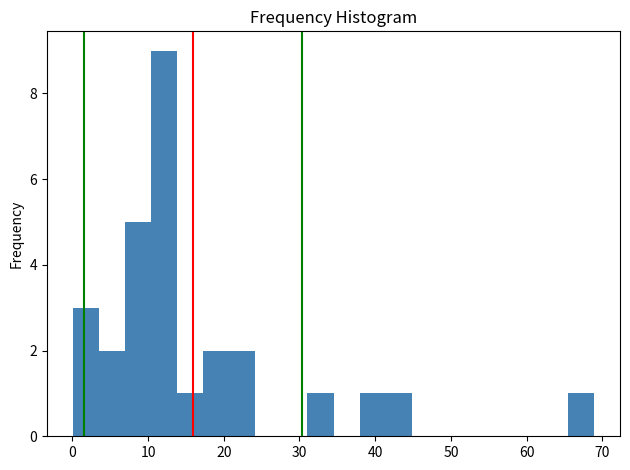

Read against the x-axis, roughly where is the centre of the tallest bar?

12